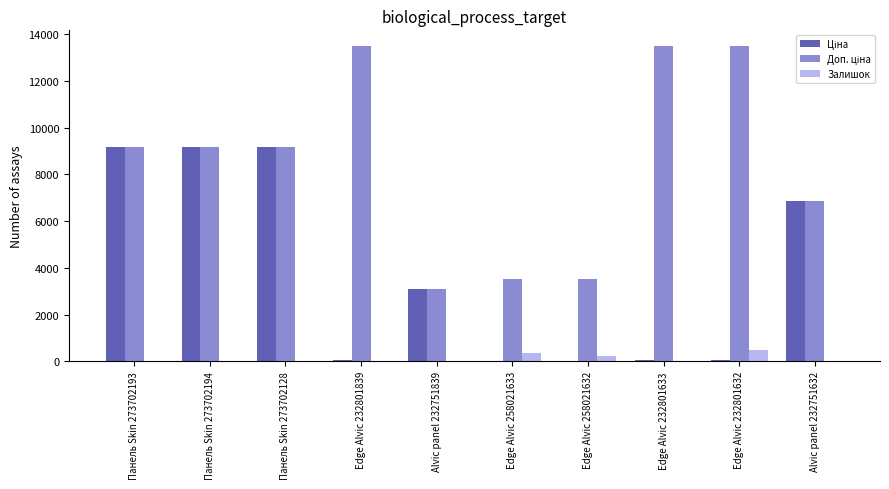

True or false: Залишок has a value of 0.0 at Alvic panel 232751839.

True